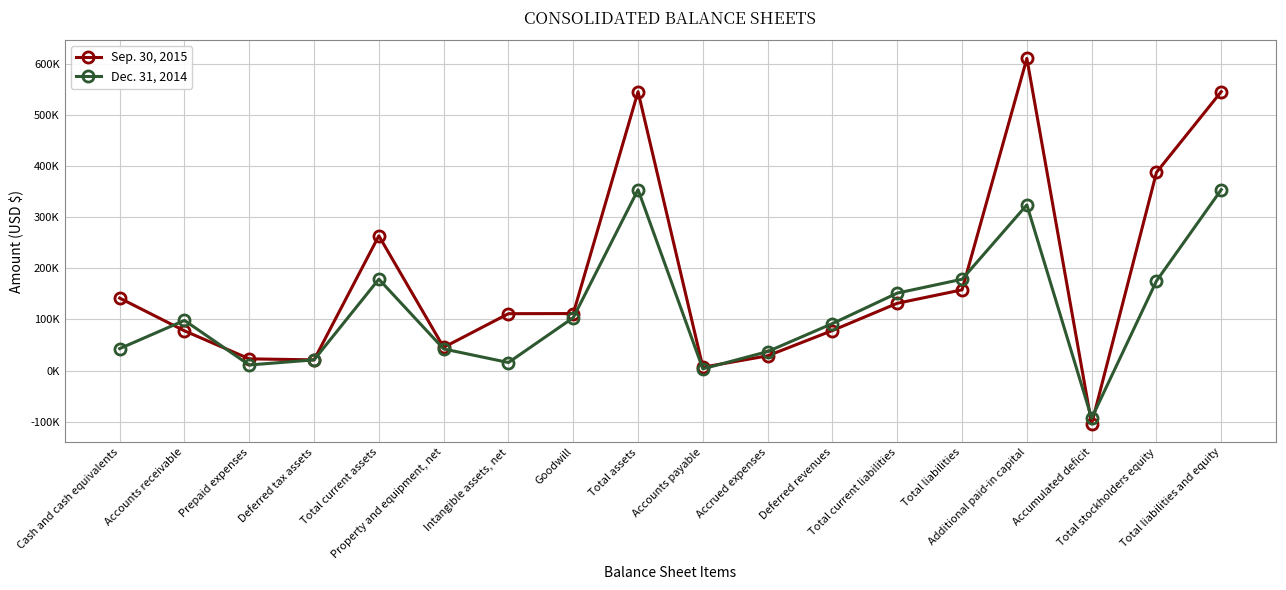

What are all the series names shown in the legend?

Sep. 30, 2015, Dec. 31, 2014